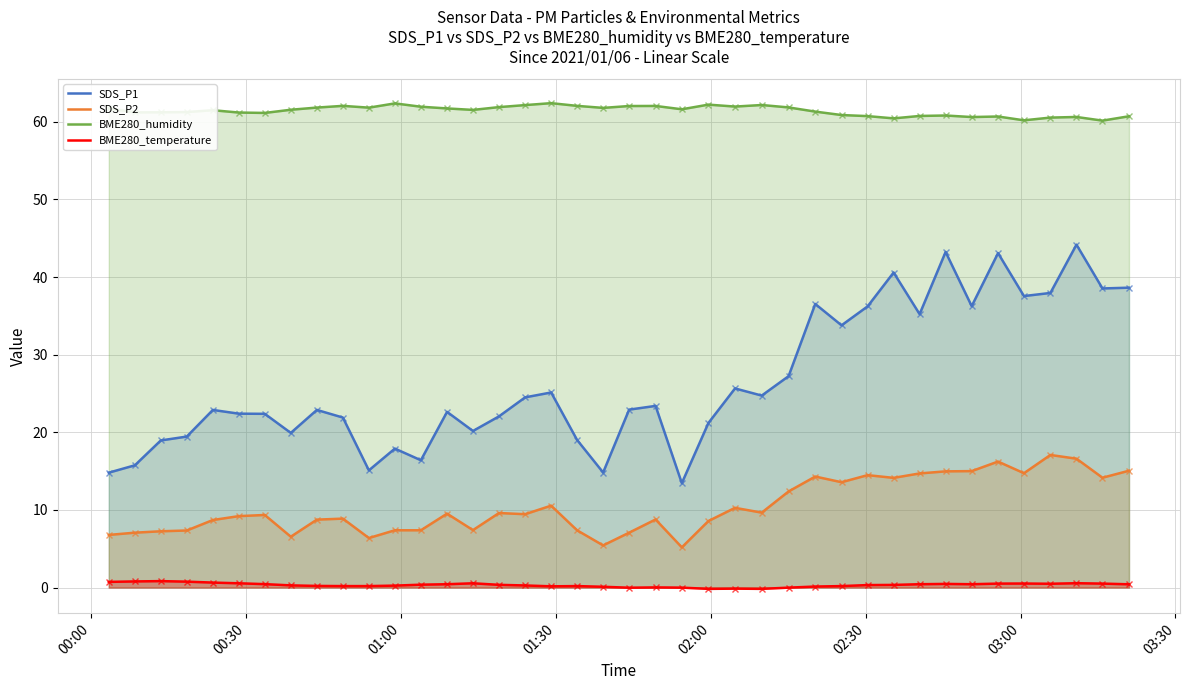

Which series has the largest total across all categories?

BME280_humidity